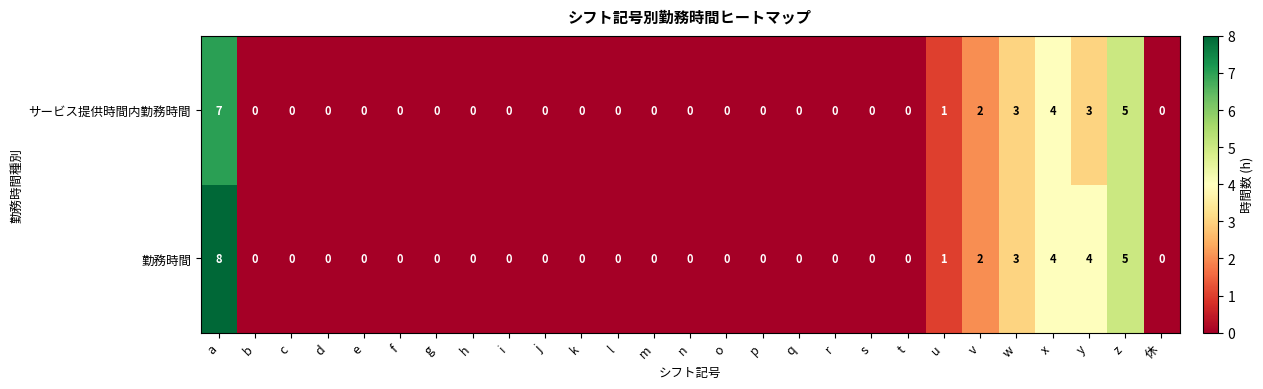

The value of サービス提供時間内勤務時間 at r is 0. True or false?

True